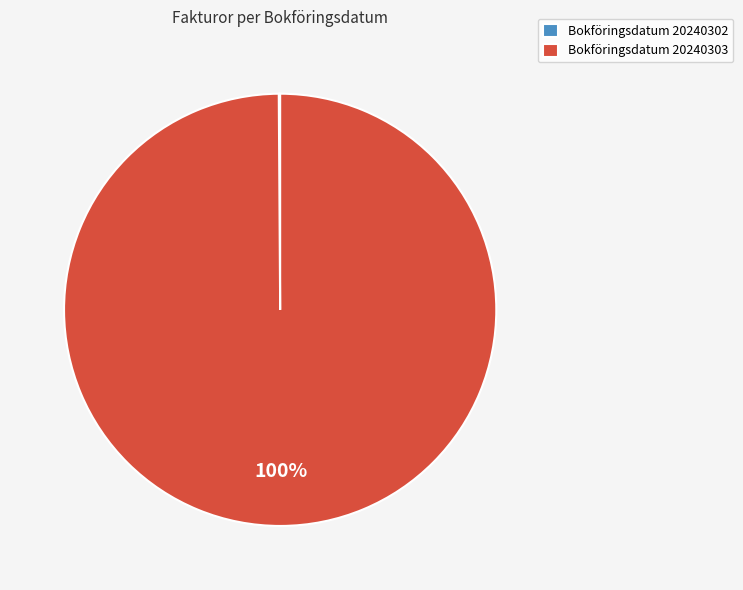

The Bokföringsdatum 20240303 slice represents 100% of the pie. True or false?

True